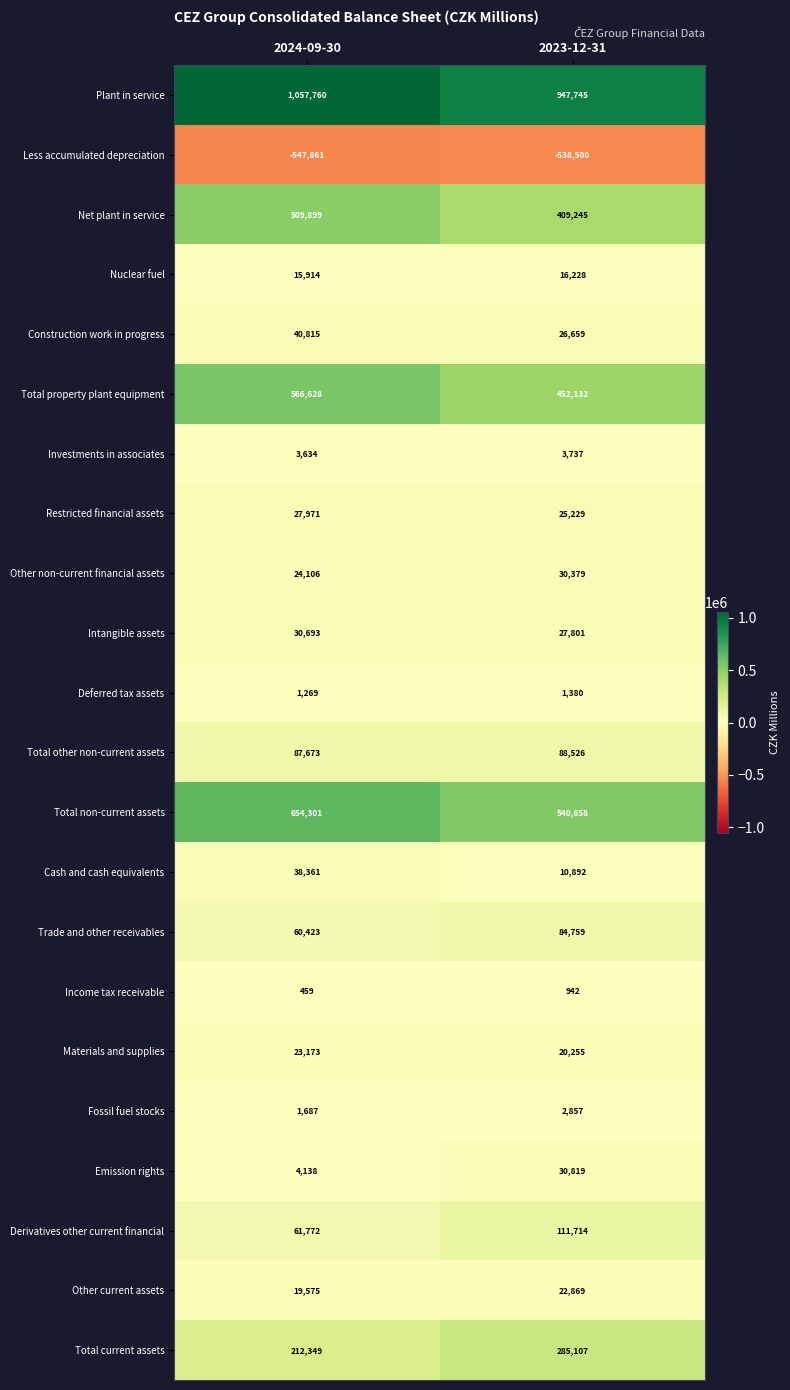

What is the sum of all Plant in service values?

2005505